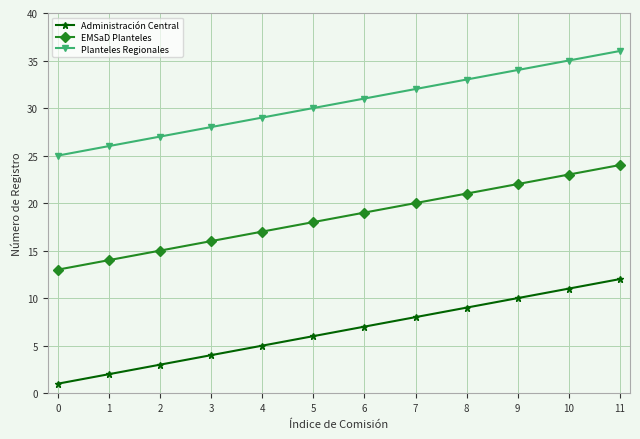

The Administración Central series shows 3 at 2. True or false?

True